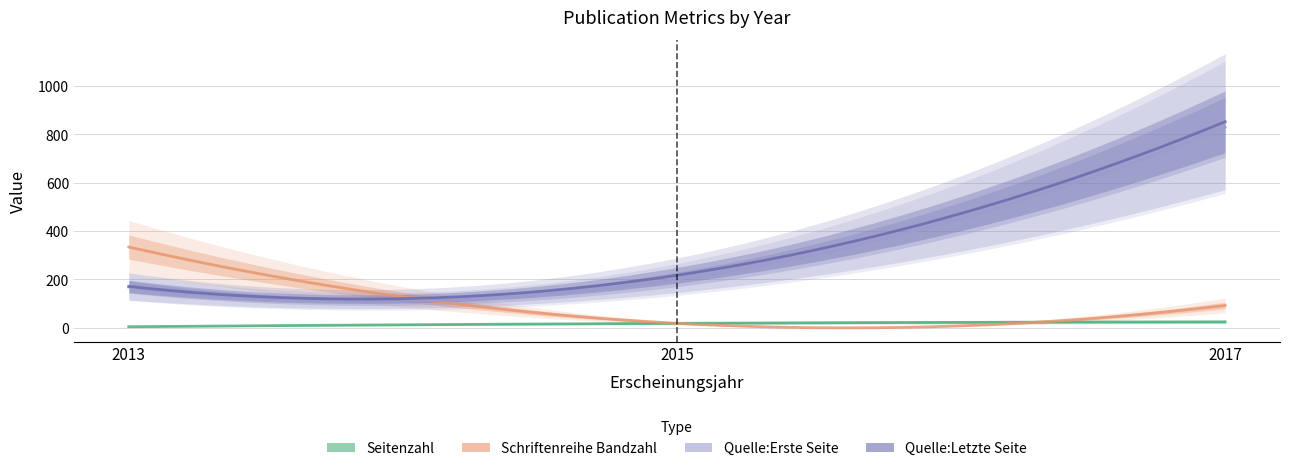

How many lines are shown in the chart?

4